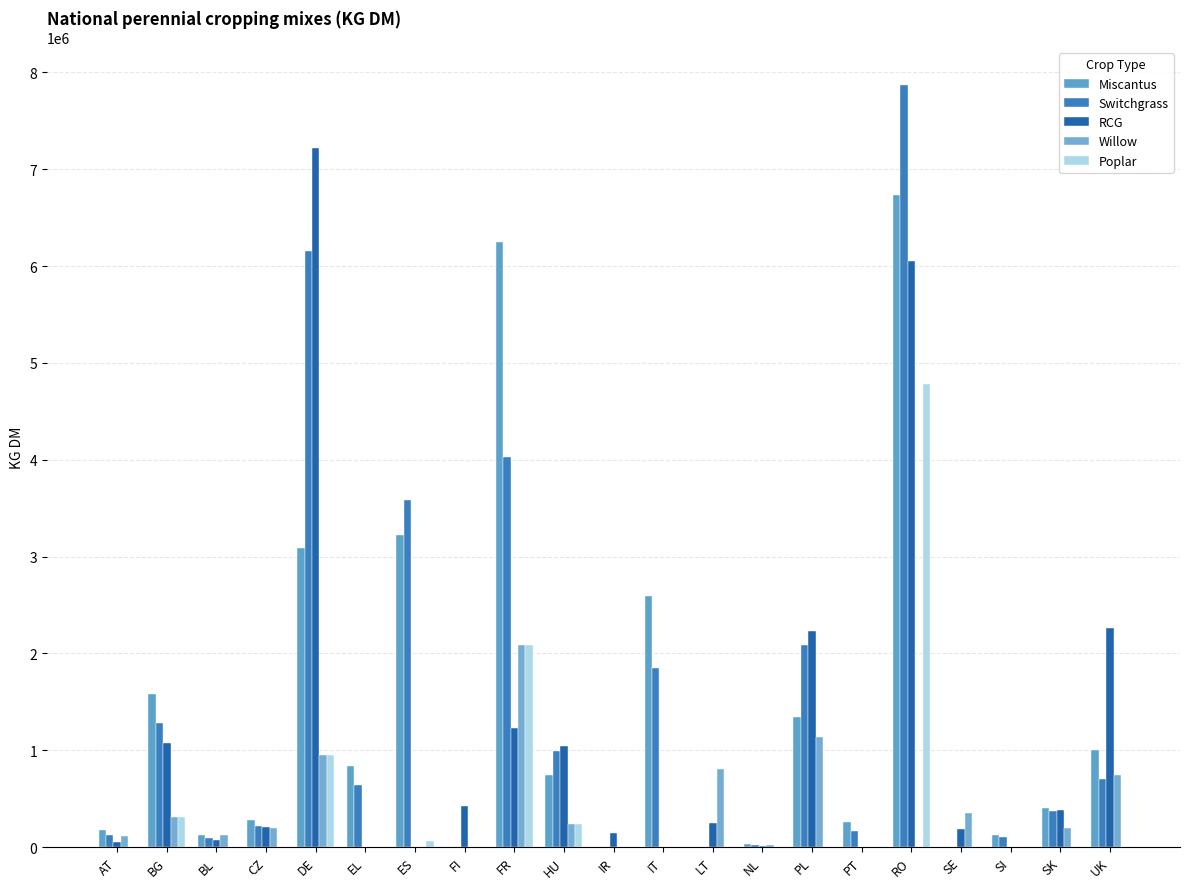

How many data points in RCG are above 209259?

11